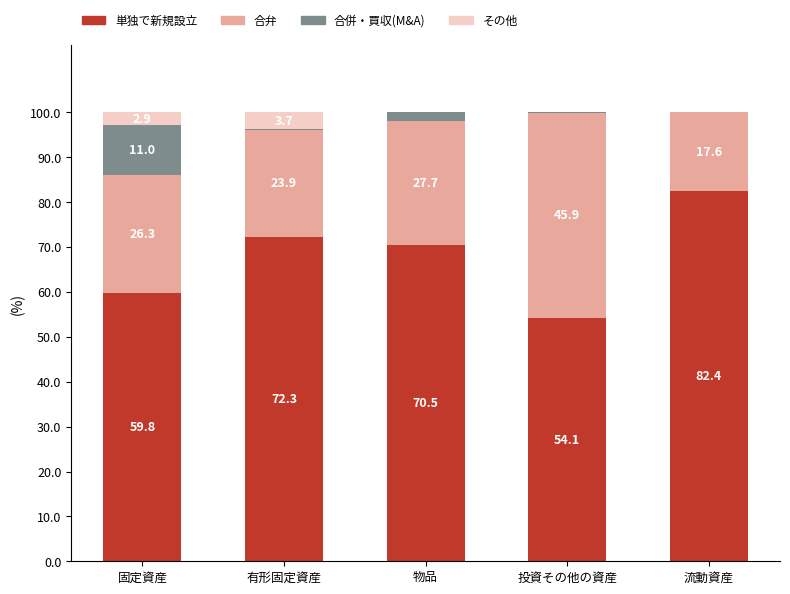

What is the total value across all series at 流動資産?

100.0